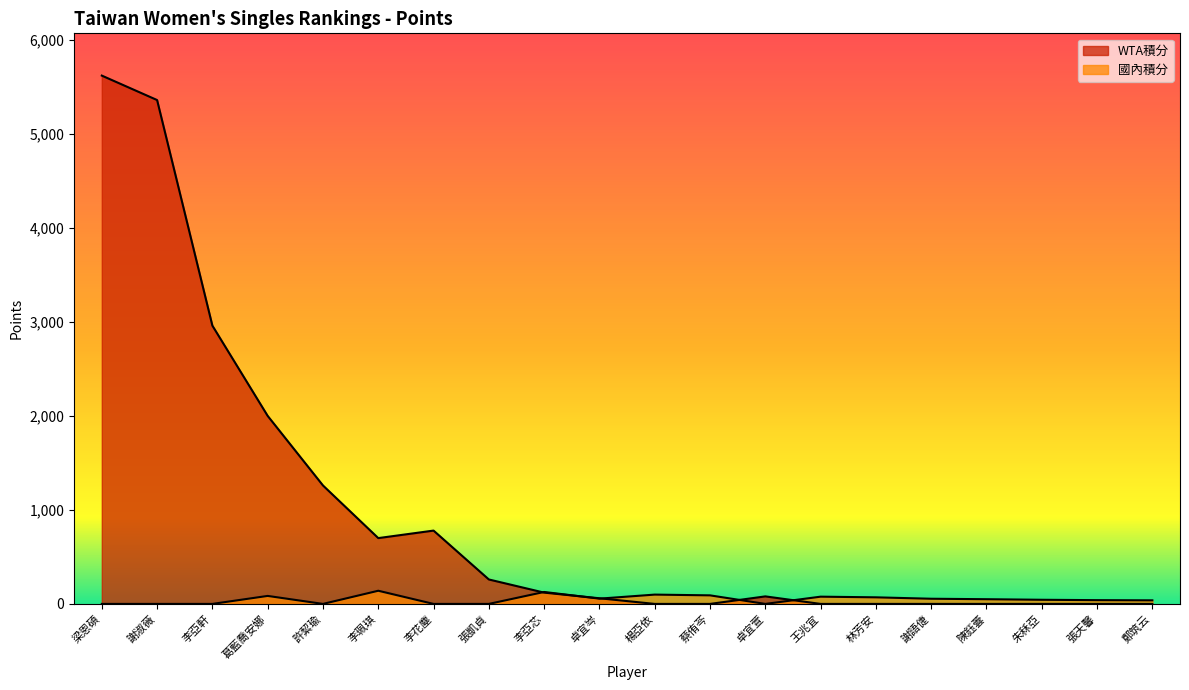

List the labels in order of 國內積分 value, smallest first.

梁恩碩, 謝淑薇, 李亞軒, 許絜瑜, 李花塵, 張凱貞, 卓宜萱, 鄭筑云, 張天馨, 朱秝亞, 陳鈺蕓, 謝語倢, 卓宜岑, 林芳安, 王兆宜, 葛藍喬安娜, 蔡侑芩, 楊亞依, 李亞芯, 李珮琪